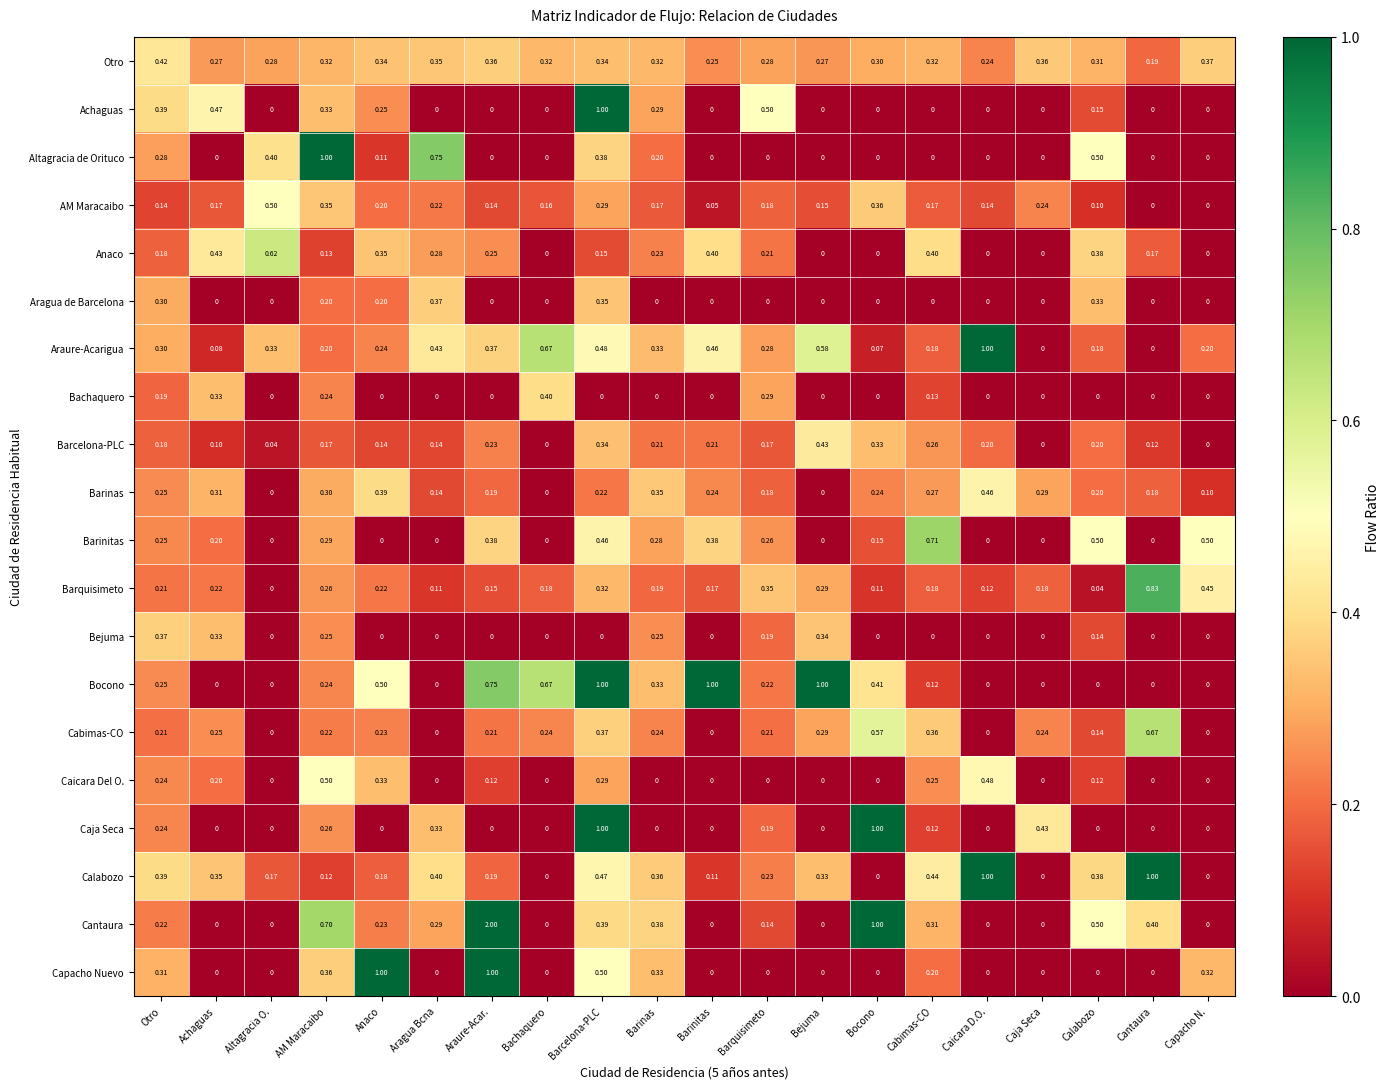

Which series has the largest total across all categories?

Cantaura